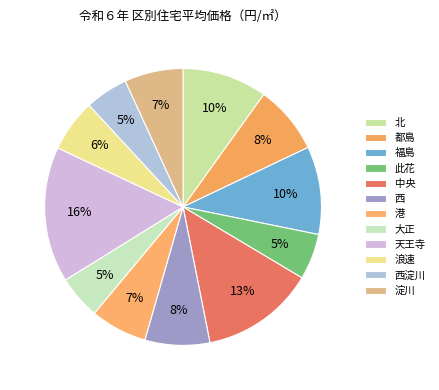

How many segments does this pie chart have?

12